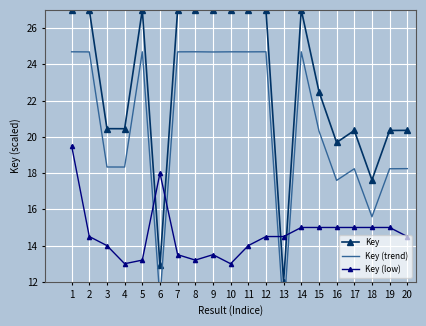

How many intersections are there between Key (low) and Key (trend)?

4